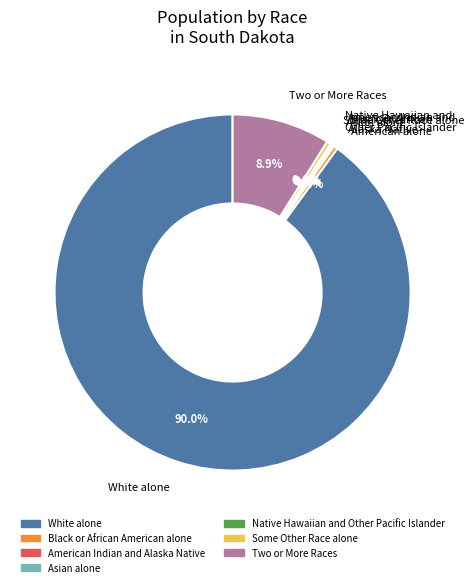

What percentage do Asian alone and Native Hawaiian and Other Pacific Islander together represent?

0.2%